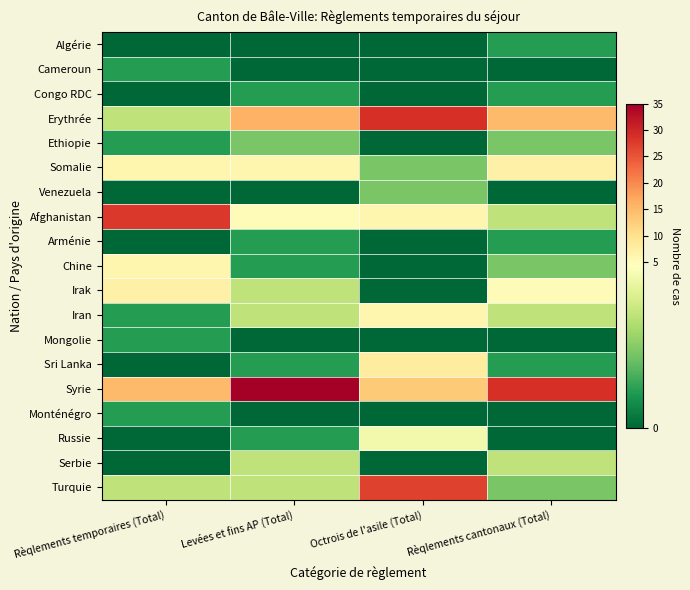

Between Rèqlements temporaires (Total) and Octrois de l'asile (Total), which is larger?

Rèqlements temporaires (Total)